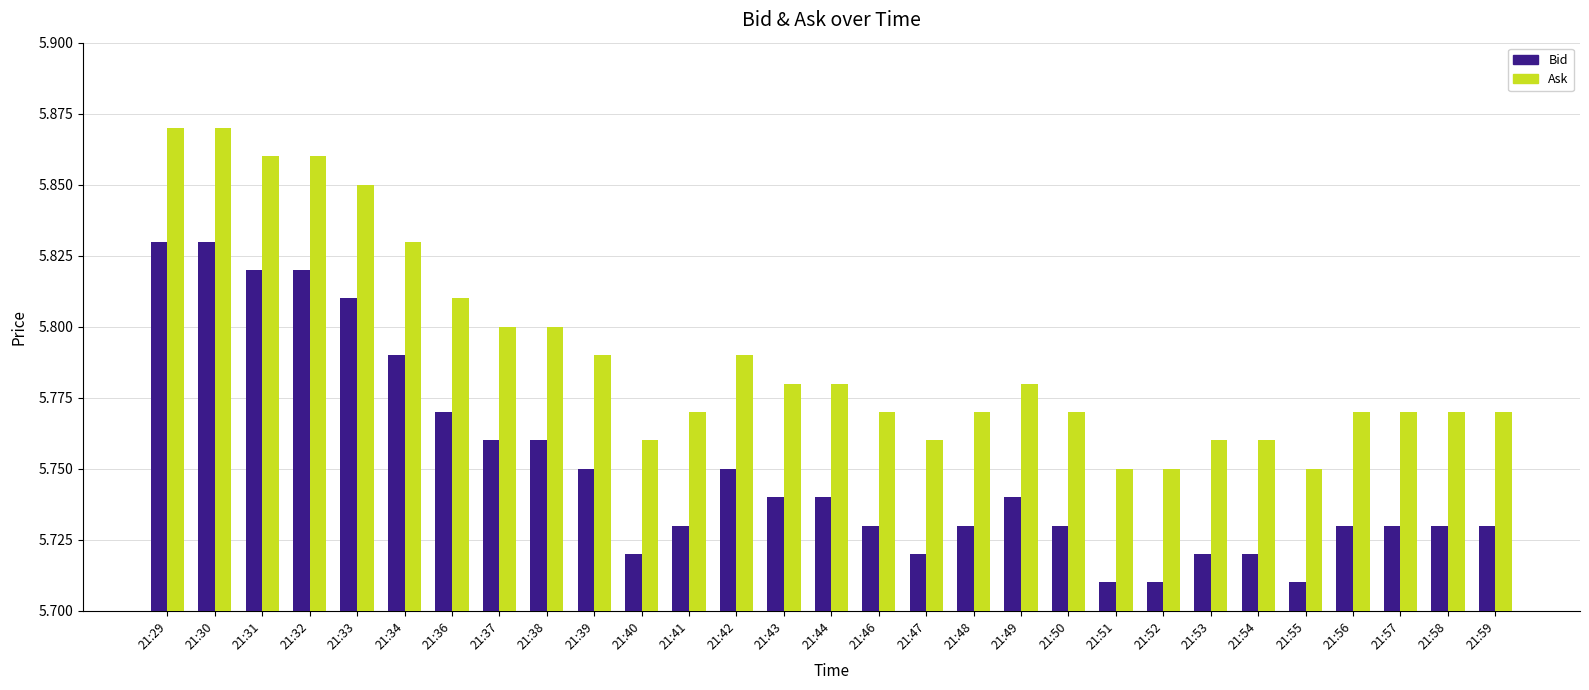

How many Bid values are between 5 and 6?

29